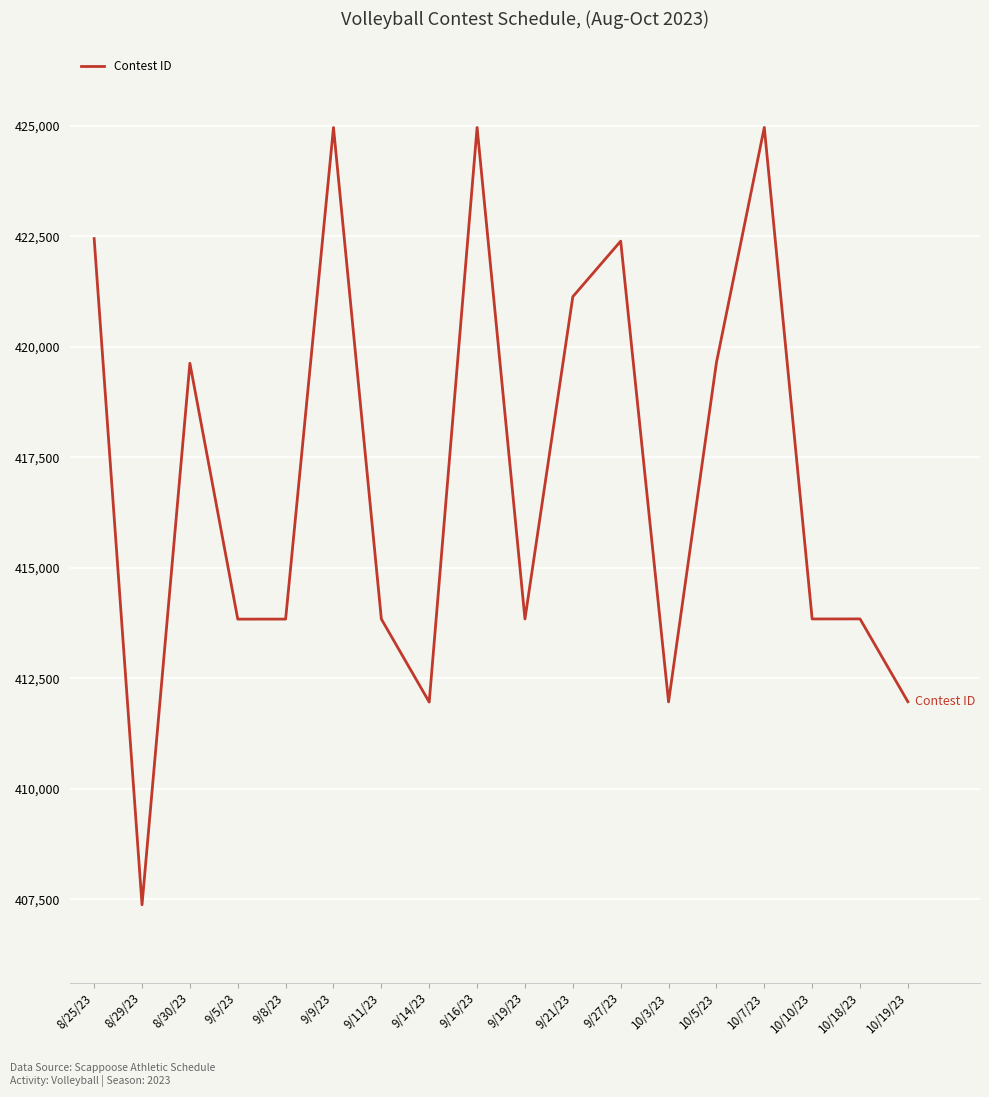

What is the difference between the values at 10/7/23 and 9/27/23?

2573